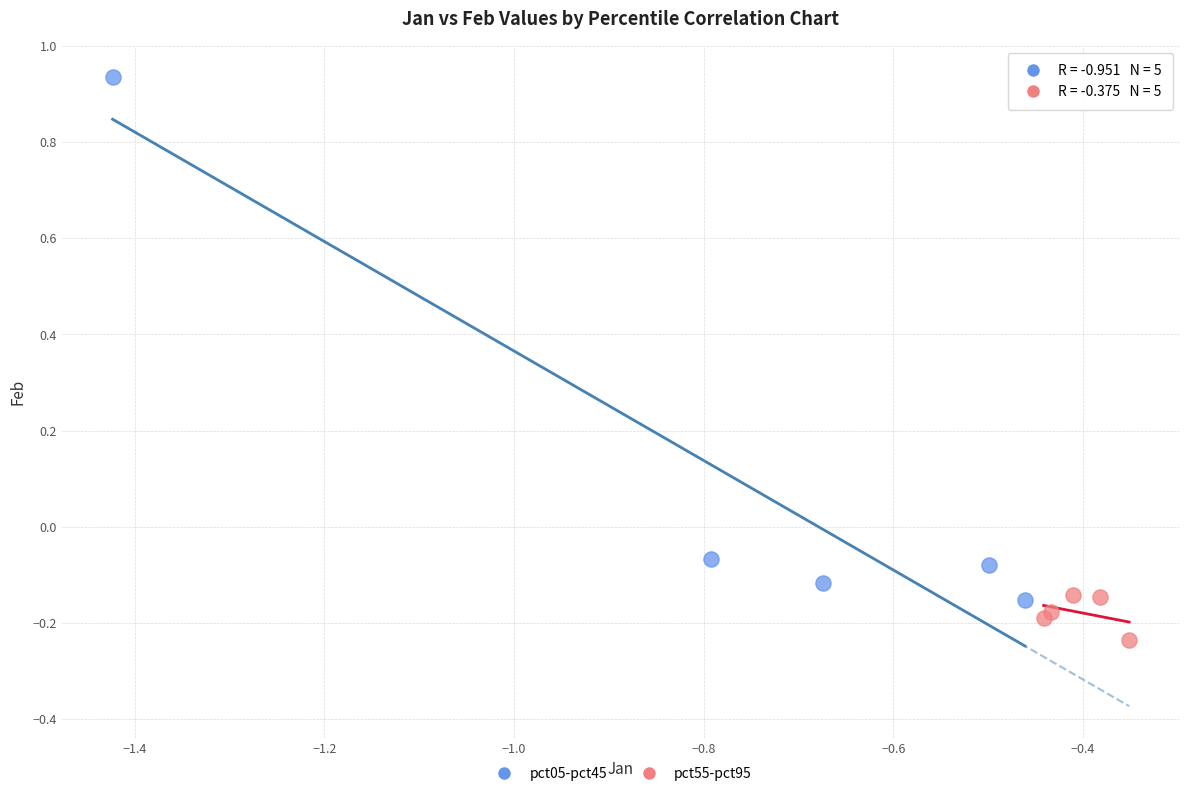

Which series reaches the minimum Y coordinate?

pct55-pct95